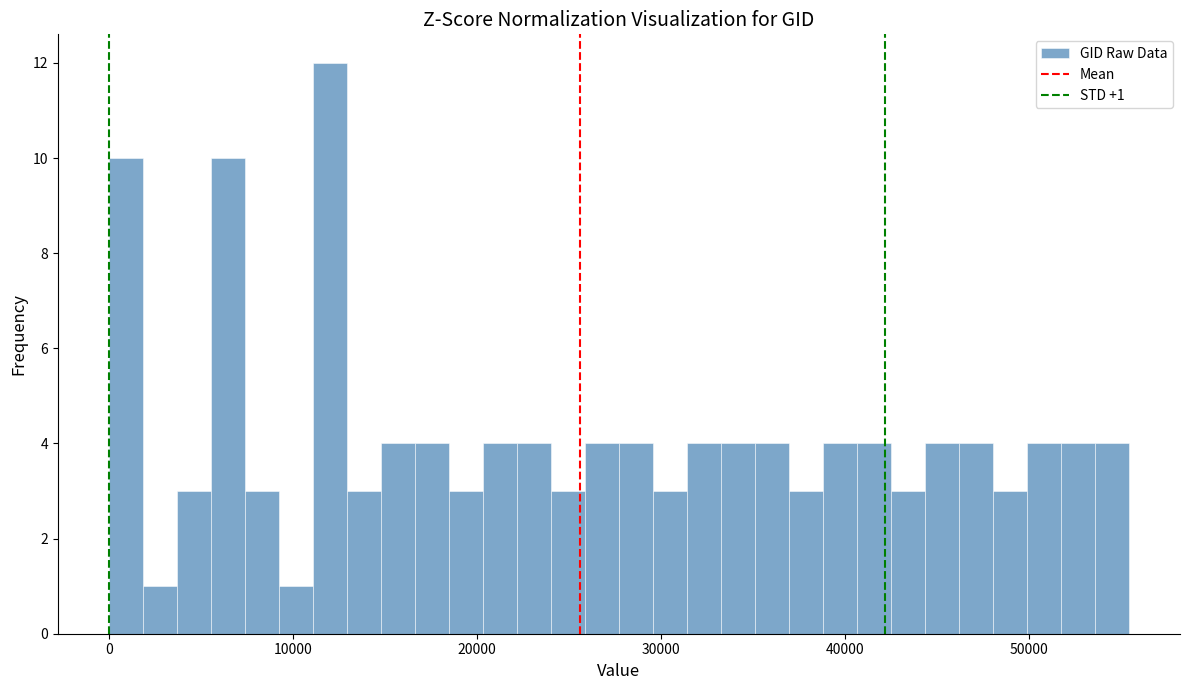

Read against the x-axis, roughly where is the centre of the tallest bar?

12000